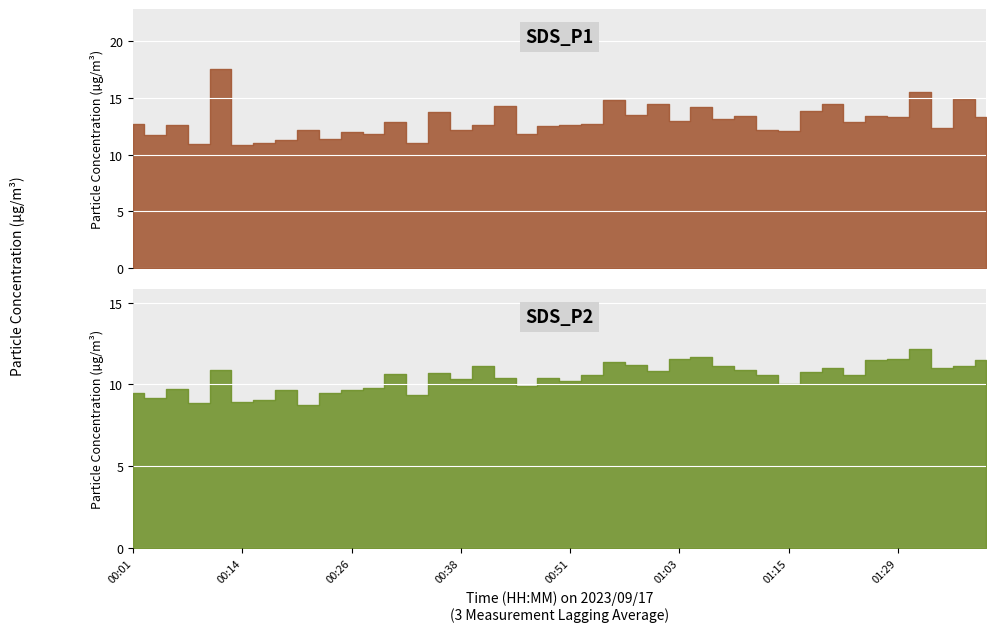

At which category does SDS_P2 reach its first local peak?

00:06